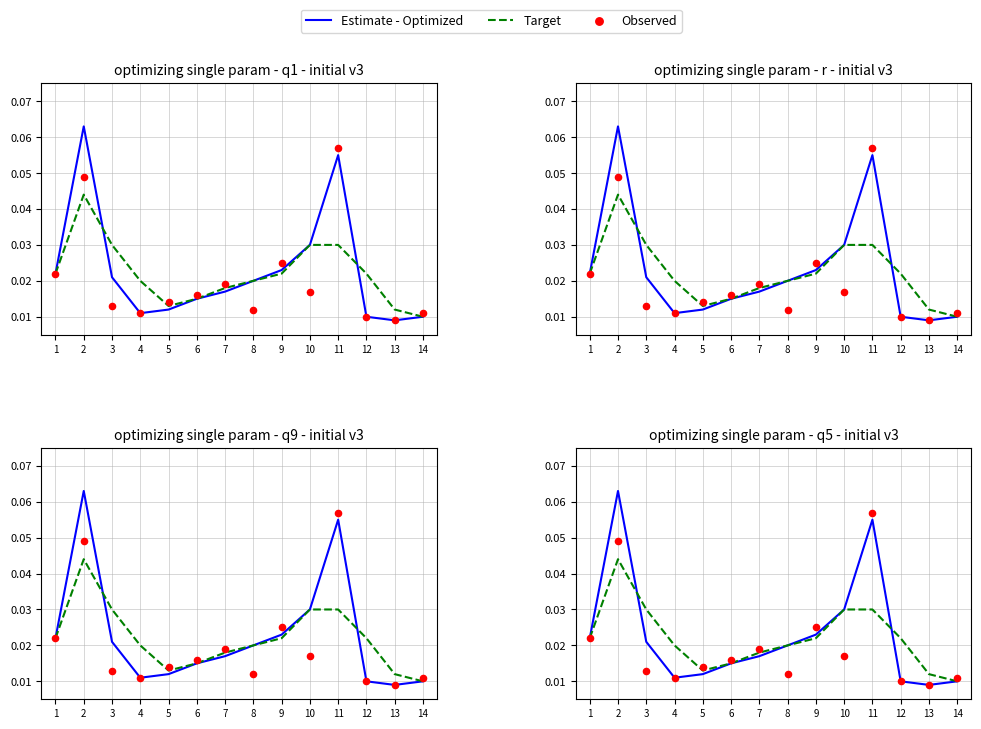

Which series contains the highest Y value?

Estimate - Optimized